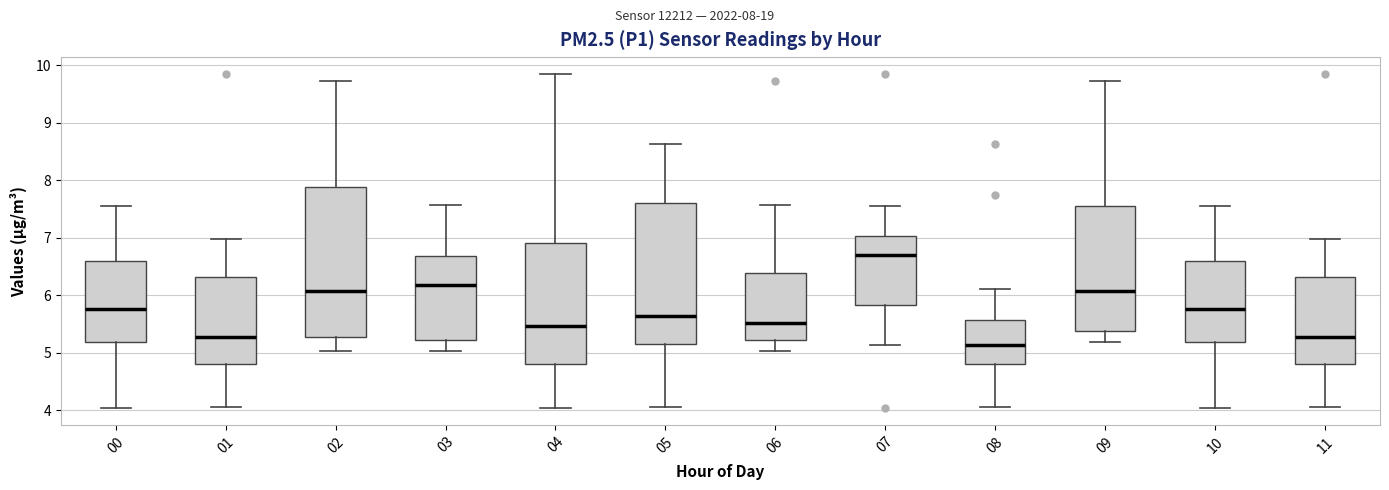

Reading left to right, transcribe this box plot: for each box, give where its median line is, the range the box spans, and where its two whiskers end, as read against the y-axis. The values are not printed on the chart, so give them approximately, as read against the axis.

00: median 5.8, box 5.2 to 6.6, whiskers 4.0 to 7.6
01: median 5.3, box 4.8 to 6.3, whiskers 4.1 to 7.0
02: median 6.1, box 5.3 to 7.9, whiskers 5.0 to 9.7
03: median 6.2, box 5.2 to 6.7, whiskers 5.0 to 7.6
04: median 5.5, box 4.8 to 6.9, whiskers 4.0 to 9.9
05: median 5.6, box 5.1 to 7.6, whiskers 4.1 to 8.6
06: median 5.5, box 5.2 to 6.4, whiskers 5.0 to 7.6
07: median 6.7, box 5.8 to 7.0, whiskers 5.1 to 7.6
08: median 5.1, box 4.8 to 5.6, whiskers 4.1 to 6.1
09: median 6.1, box 5.4 to 7.6, whiskers 5.2 to 9.7
10: median 5.8, box 5.2 to 6.6, whiskers 4.0 to 7.6
11: median 5.3, box 4.8 to 6.3, whiskers 4.1 to 7.0